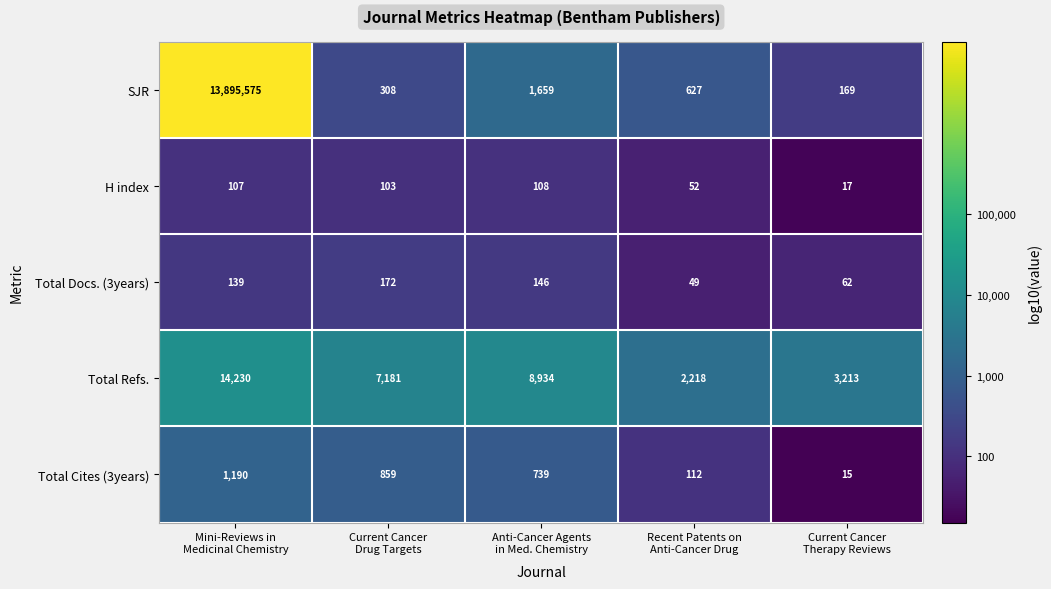

Which series has the largest range (max minus min)?

SJR